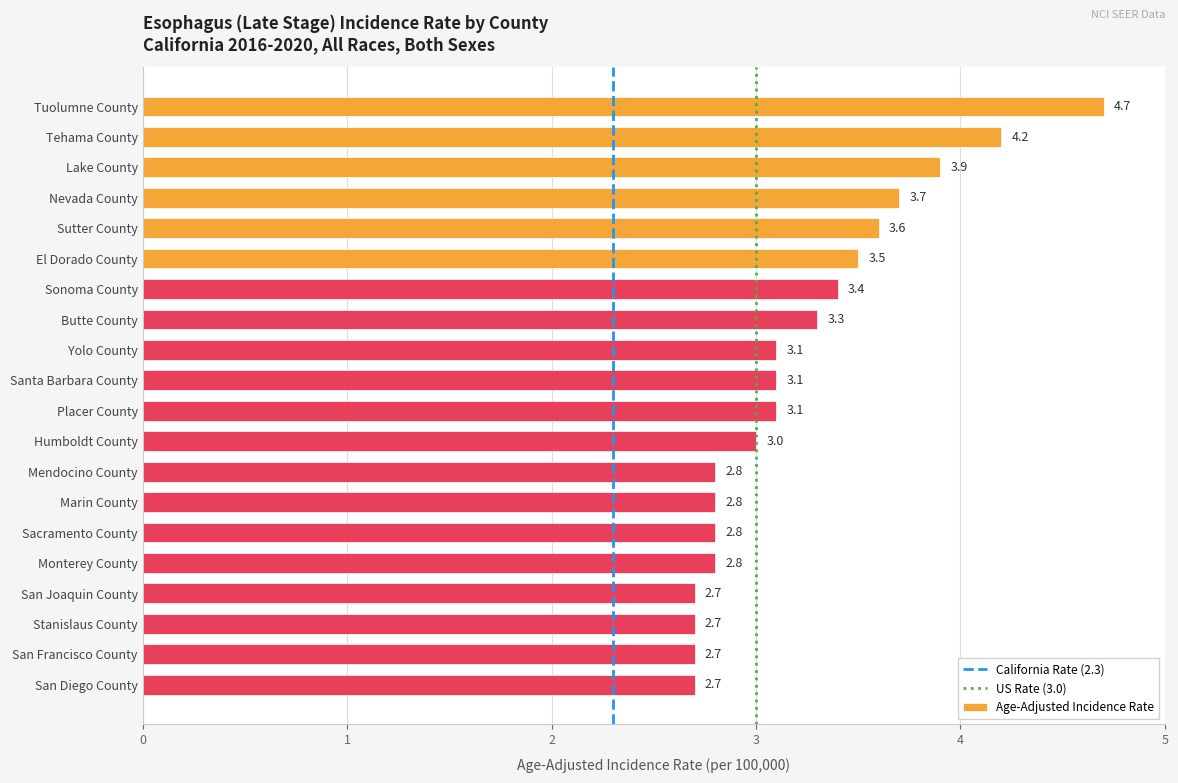

What is the average value?

3.2